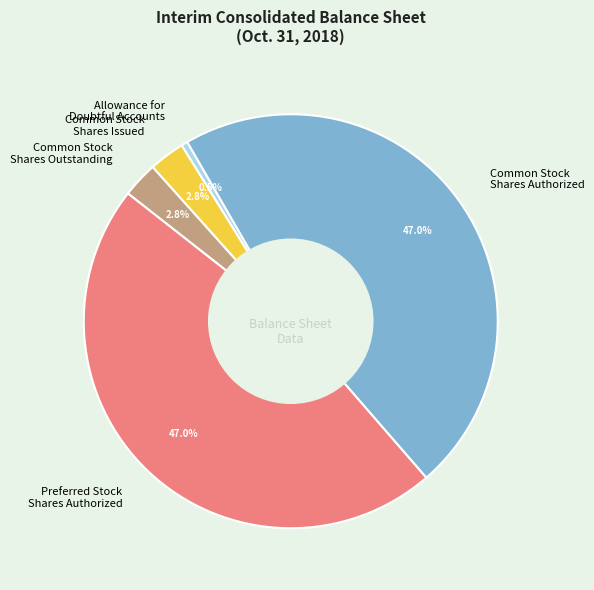

Is there any slice that represents more than half of the pie?

No